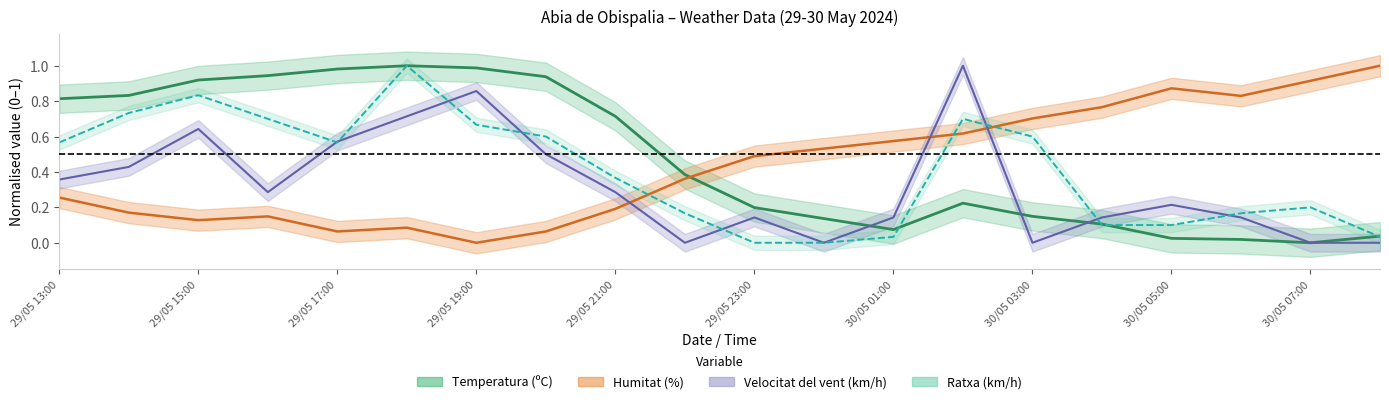

Which series changed the most between 29/05 23:00 and 30/05 06:00?

Humitat (%)